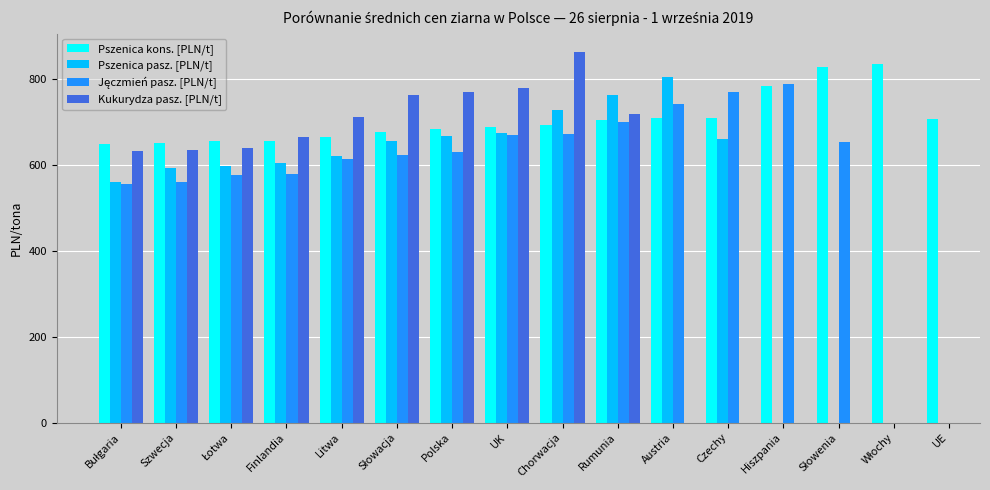

How many values in the Kukurydza pasz. [PLN/t] series exceed 778?

2